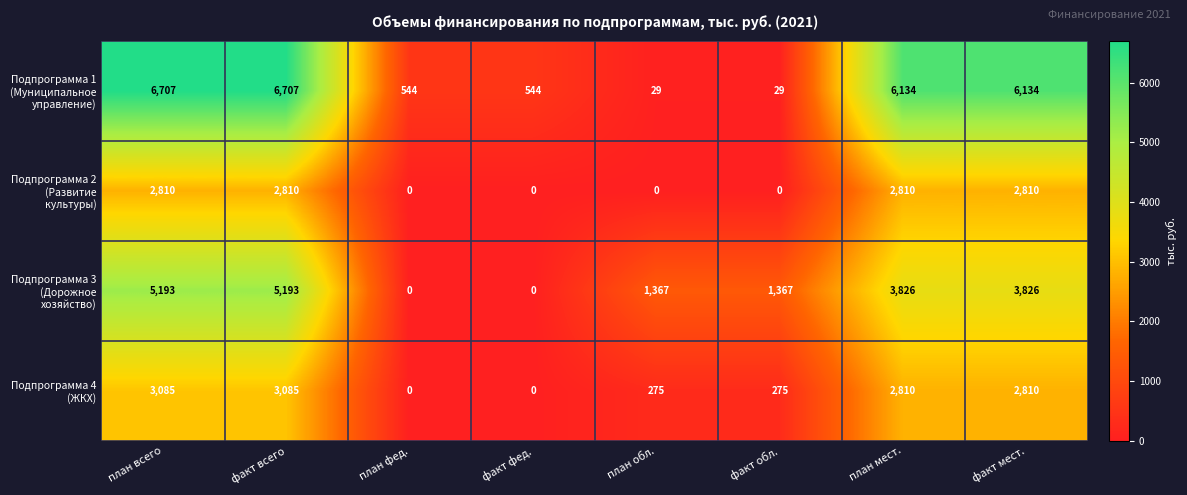

What is the spread (max minus min) of values at план обл.?

1367